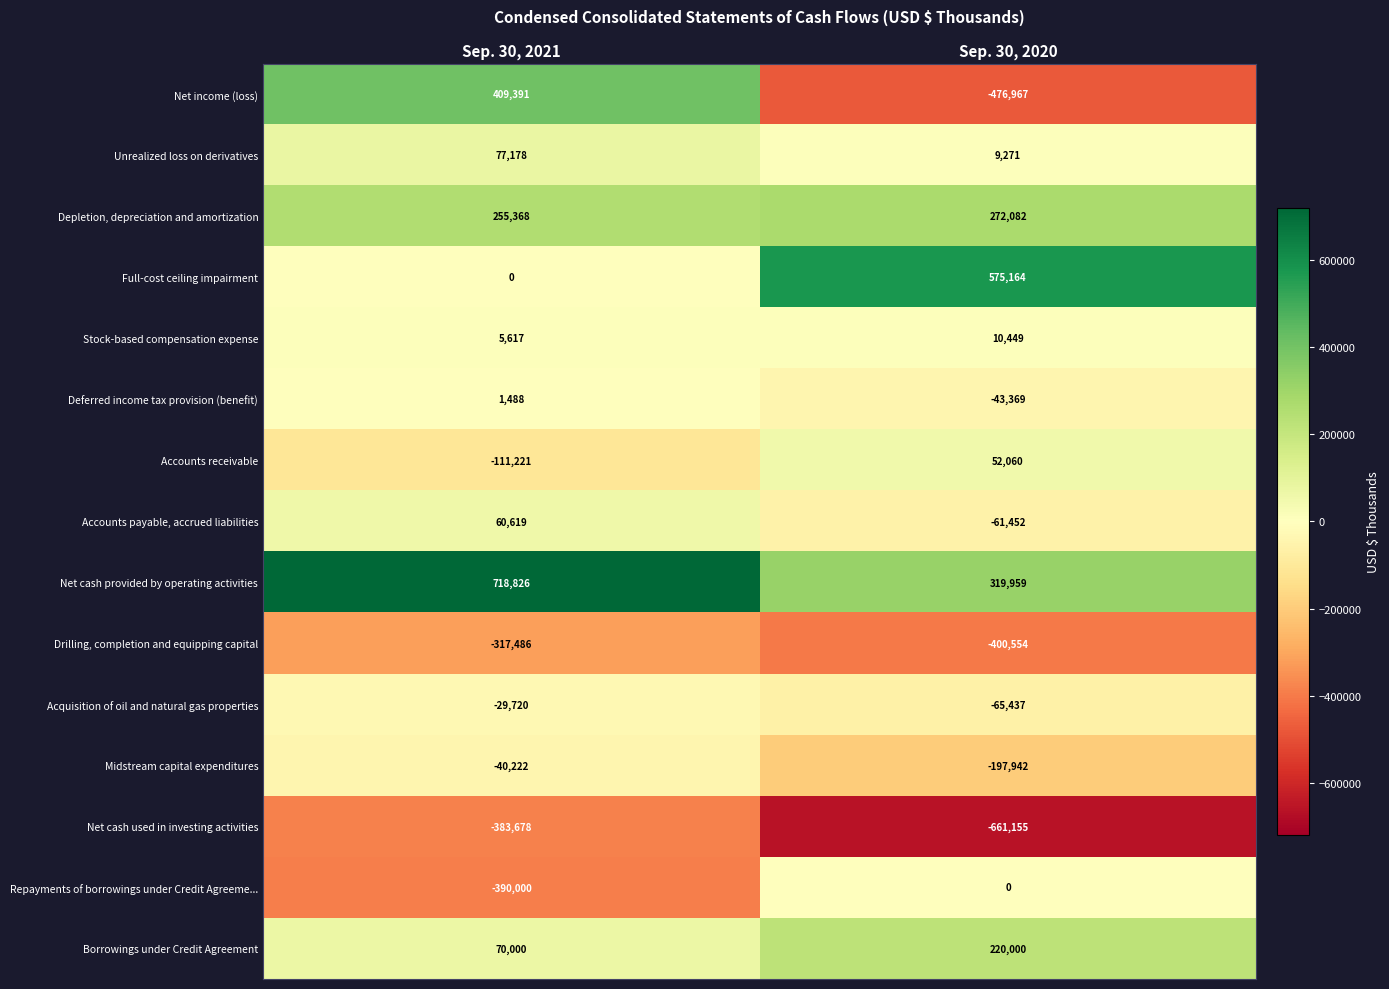

Rank the series at Sep. 30, 2020 from highest to lowest value.

Full-cost ceiling impairment, Net cash provided by operating activities, Depletion, depreciation and amortization, Borrowings under Credit Agreement, Accounts receivable, Stock-based compensation expense, Unrealized loss on derivatives, Repayments of borrowings under Credit Agreeme..., Deferred income tax provision (benefit), Accounts payable, accrued liabilities, Acquisition of oil and natural gas properties, Midstream capital expenditures, Drilling, completion and equipping capital, Net income (loss), Net cash used in investing activities